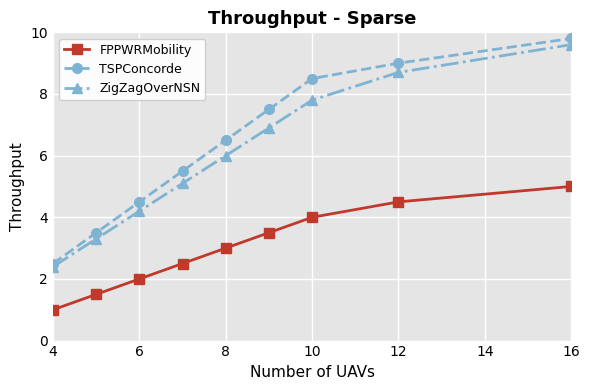

What is the maximum value shown in the chart?

9.8